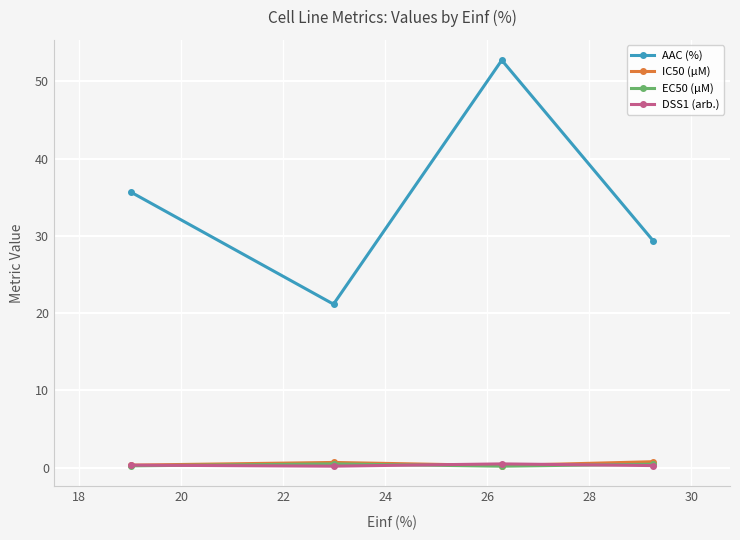

What are all the series names shown in the legend?

AAC (%), IC50 (µM), EC50 (µM), DSS1 (arb.)